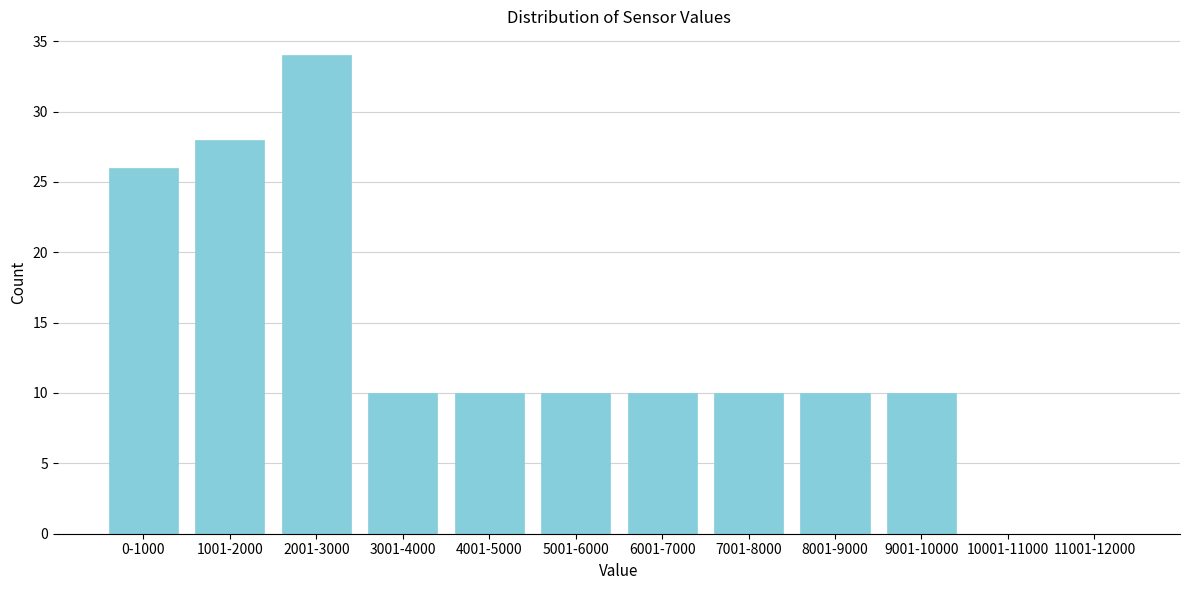

Reading left to right, what are all the values shown in this chart?

0-1000=26	1001-2000=28	2001-3000=34	3001-4000=10	4001-5000=10	5001-6000=10	6001-7000=10	7001-8000=10	8001-9000=10	9001-10000=10	10001-11000=0	11001-12000=0